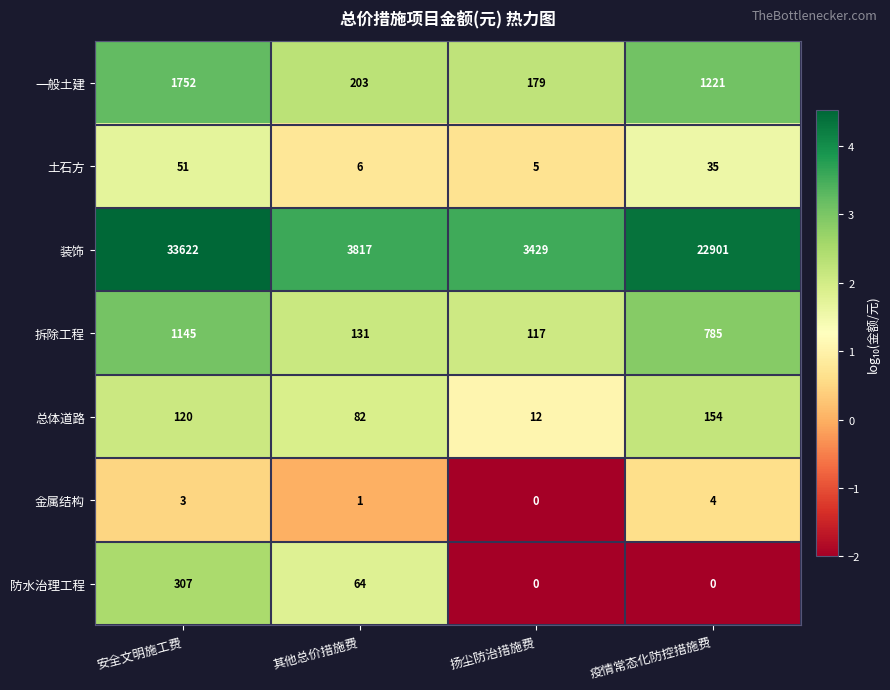

How many categories are shown in the chart?

4